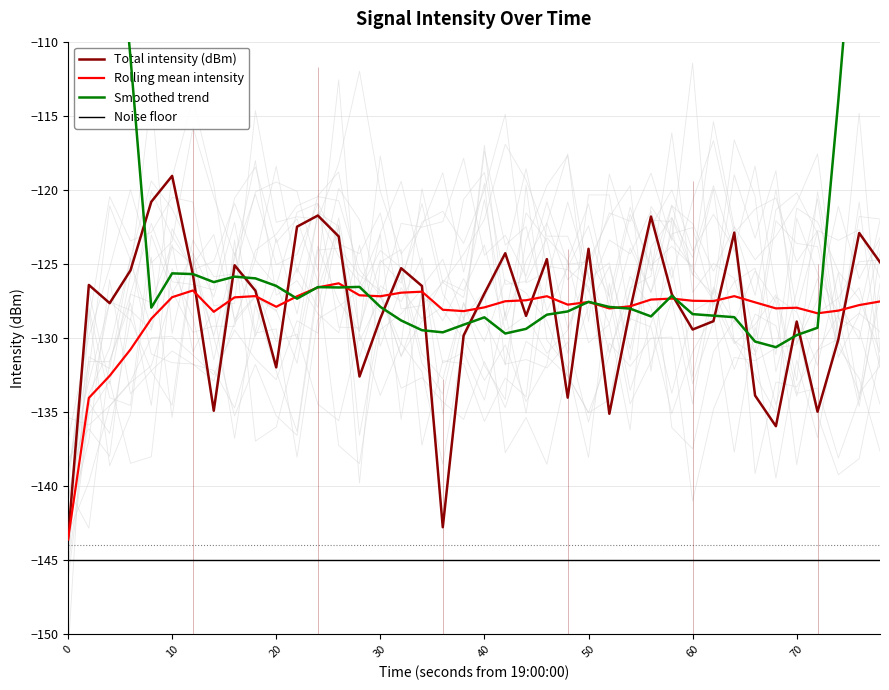

True or false: Noise floor and Rolling mean intensity cross at least once.

False